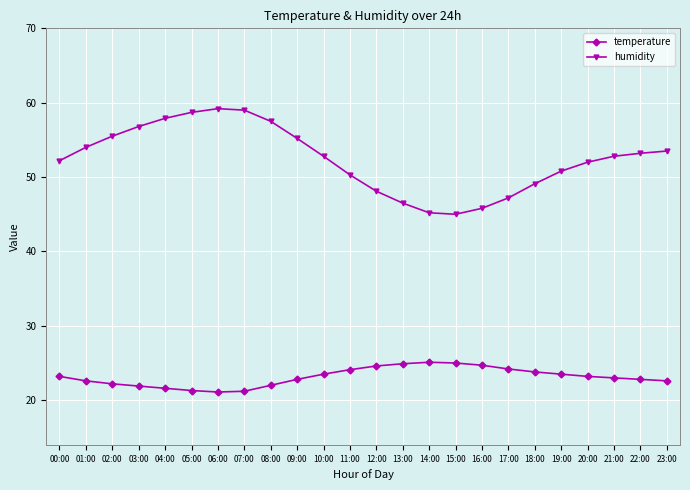

Which series has the largest range (max minus min)?

humidity